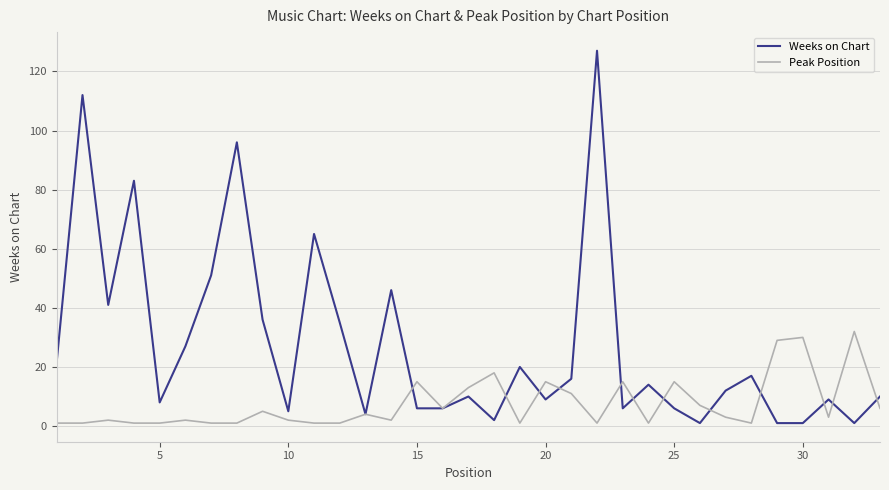

List the series in order of their overall mean, highest first.

Weeks on Chart, Peak Position